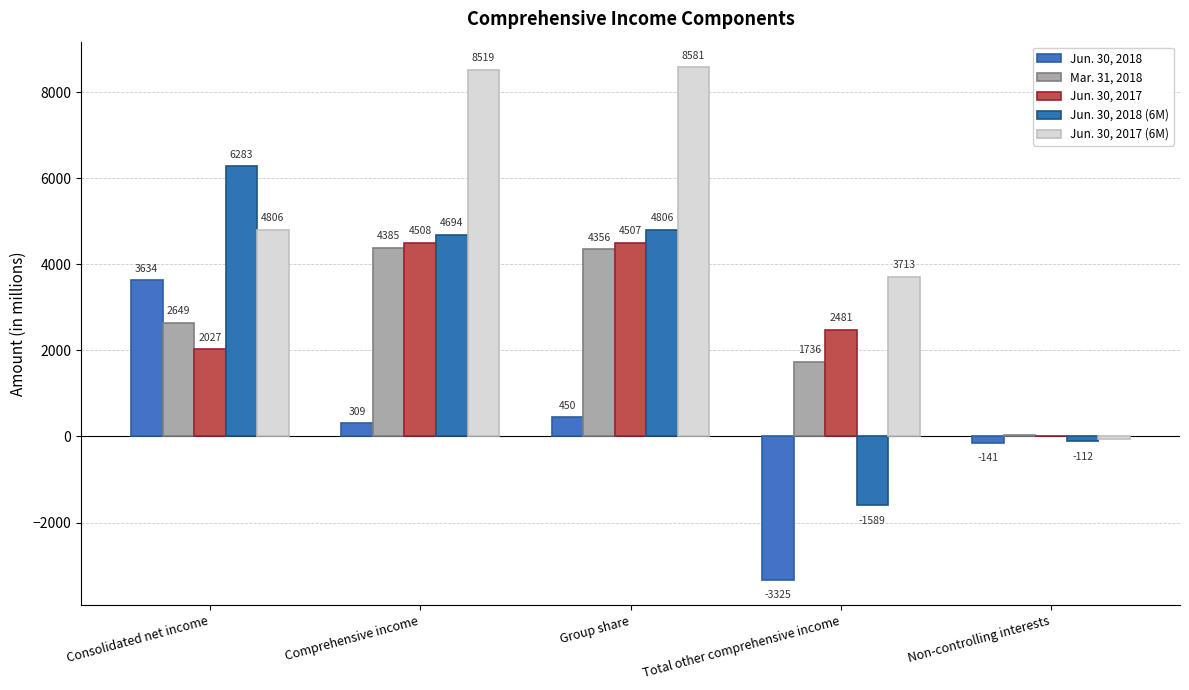

What is the label of the 5th bar from the left?

Non-controlling interests